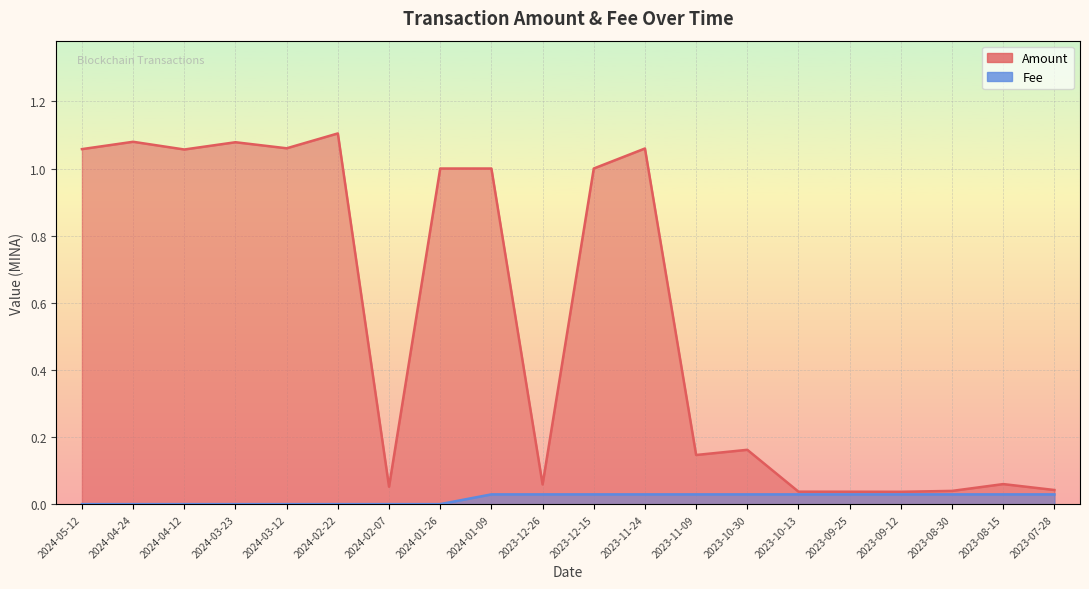

How many lines are shown in the chart?

2